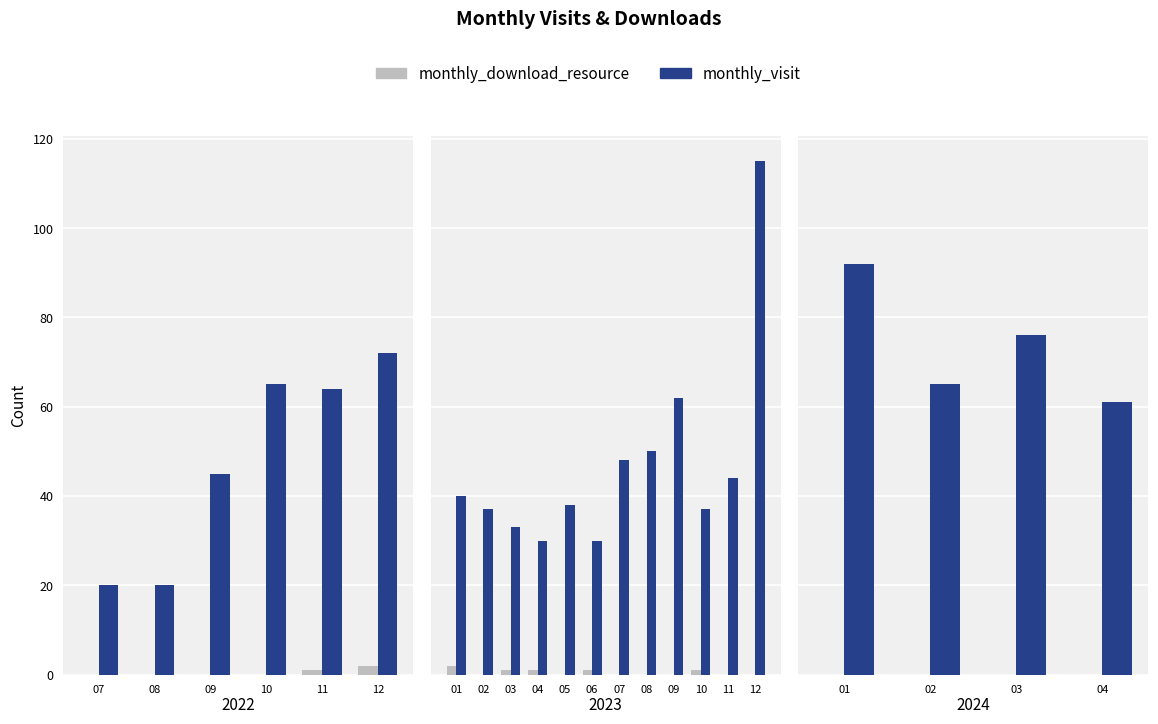

Rank the series by their average value, from lowest to highest.

monthly_download_resource, monthly_visit